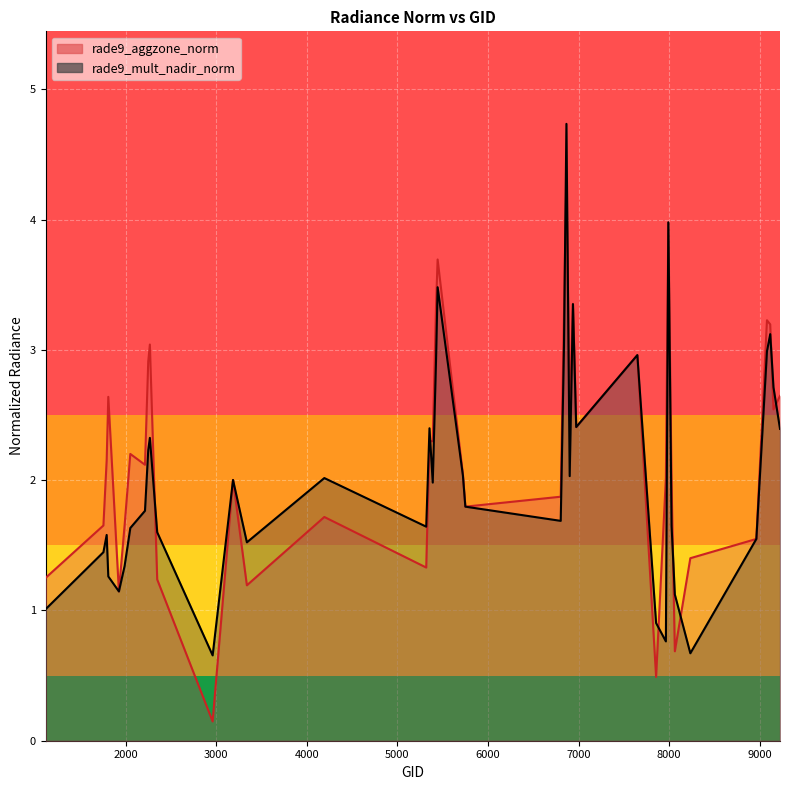

At how many categories does at least one series exceed 0?

40